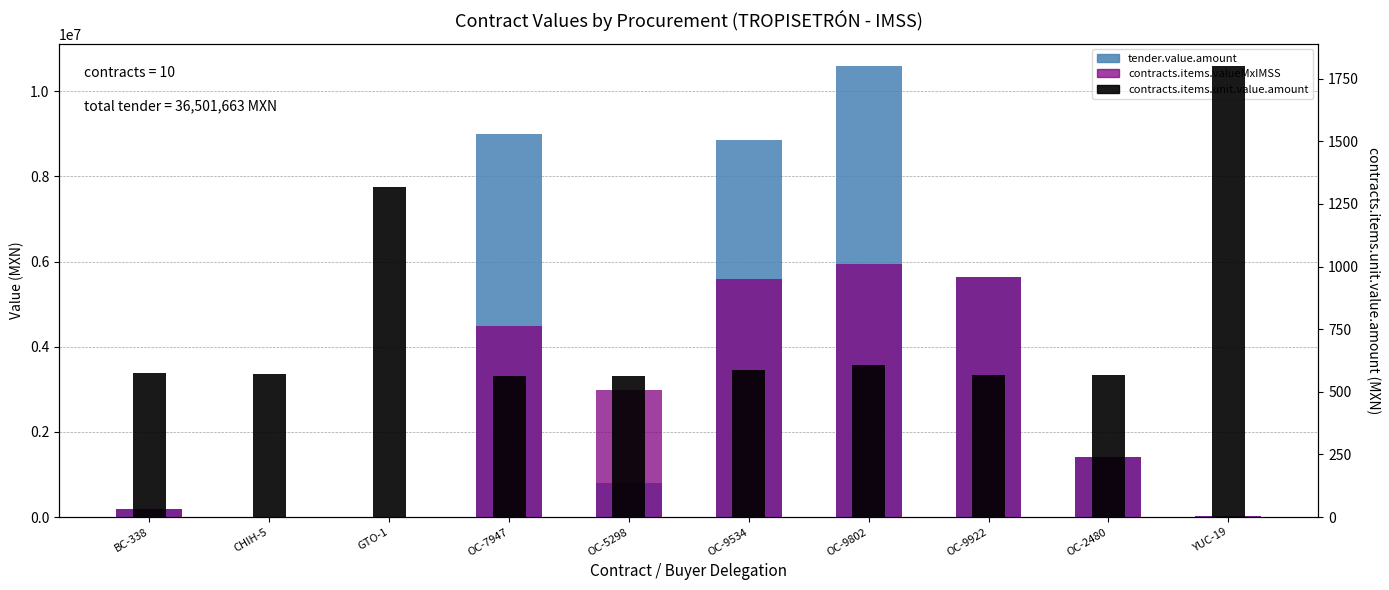

Which has a higher value, YUC-19 or OC-9802?

OC-9802